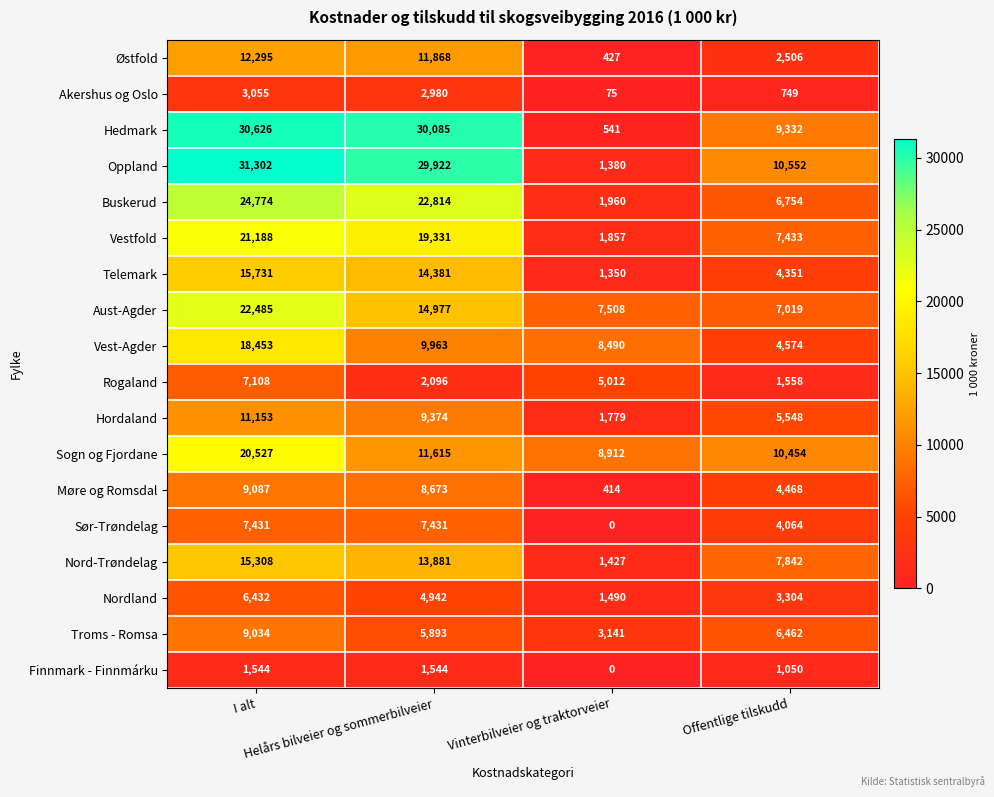

Which series has the largest total across all categories?

Oppland